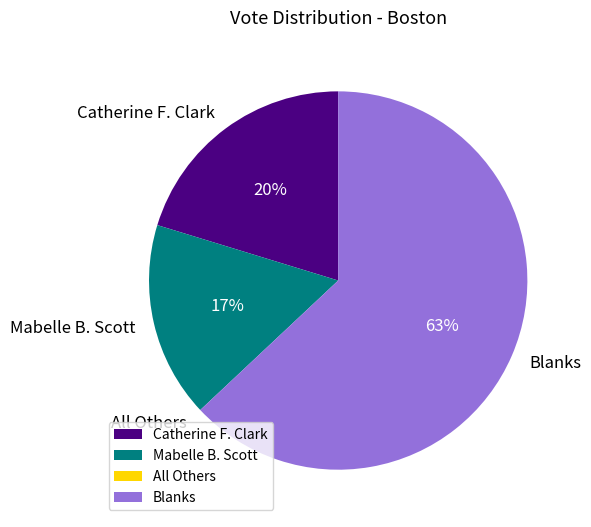

Which slice represents more than half of the pie?

Blanks